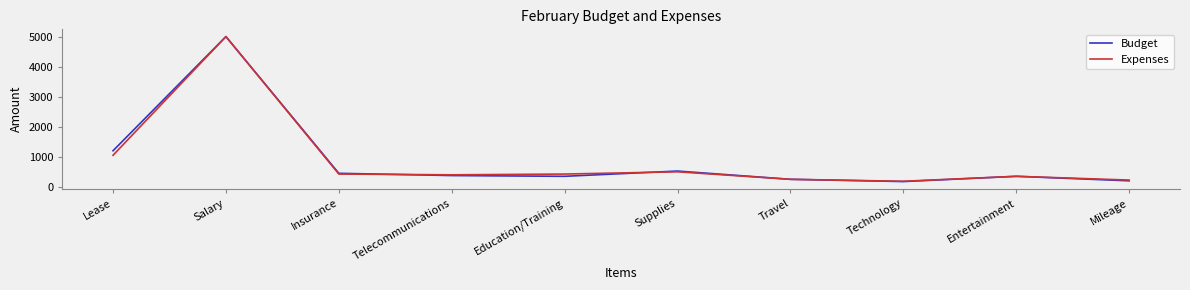

The value of Expenses at Technology is 185. True or false?

True